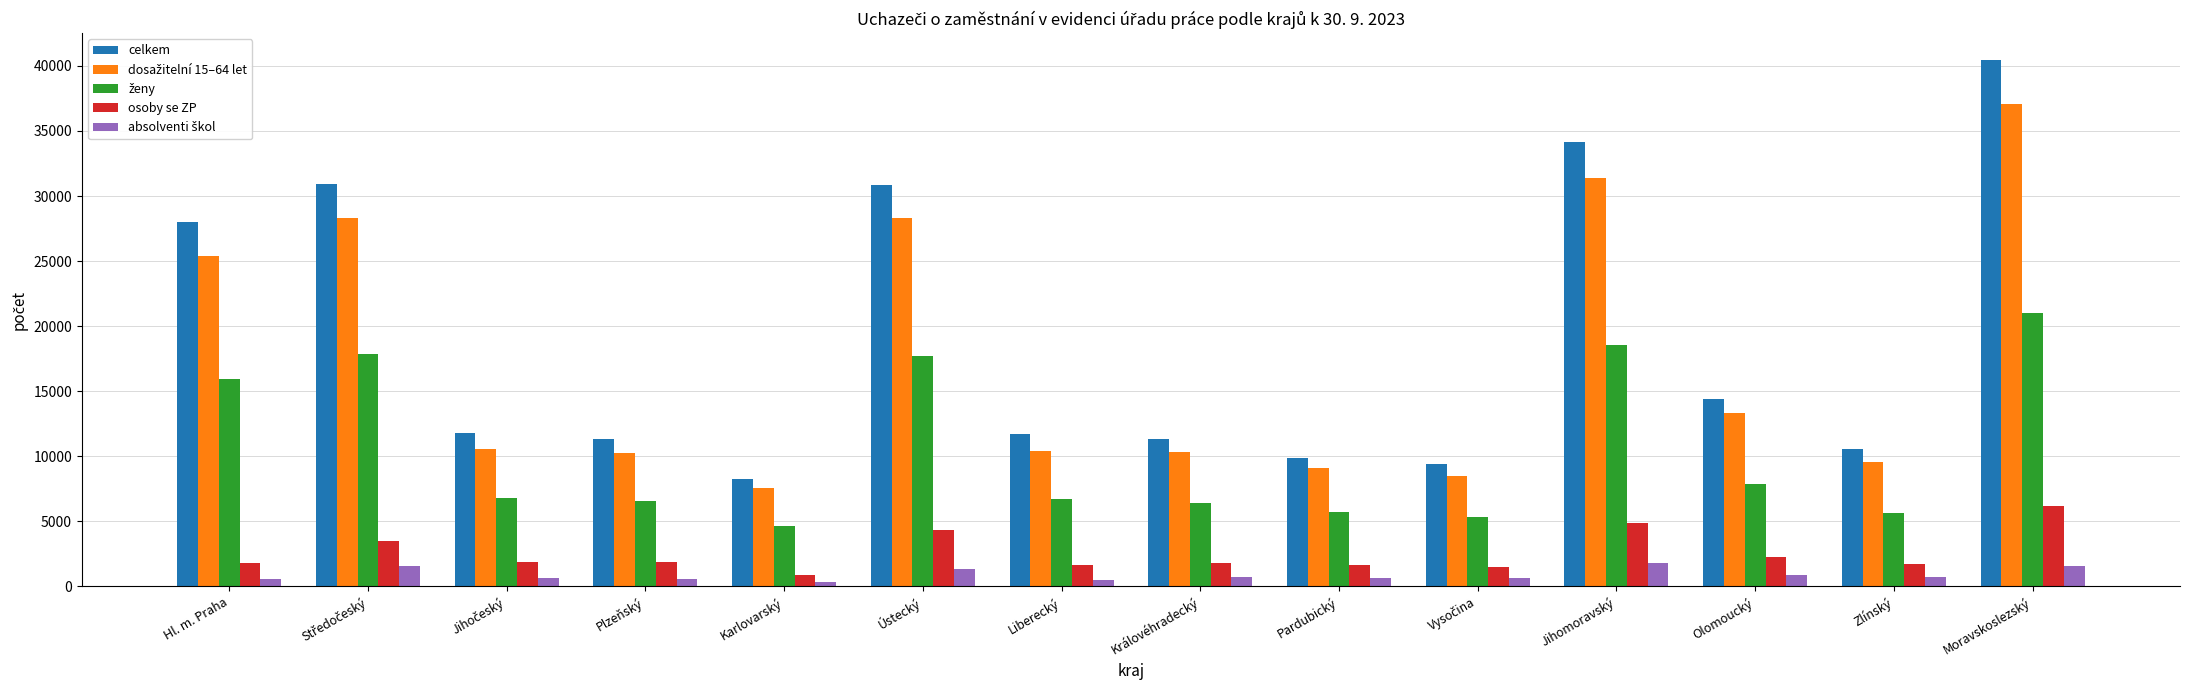

Which series changed the most between Hl. m. Praha and Jihomoravský?

celkem